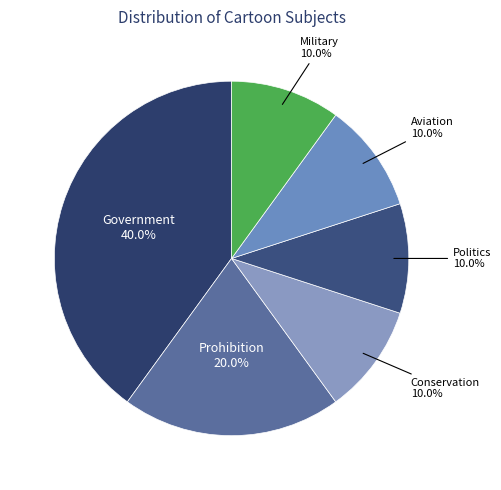

Rank the categories by value from lowest to highest.

Conservation, Politics, Aviation, Military, Prohibition, Government